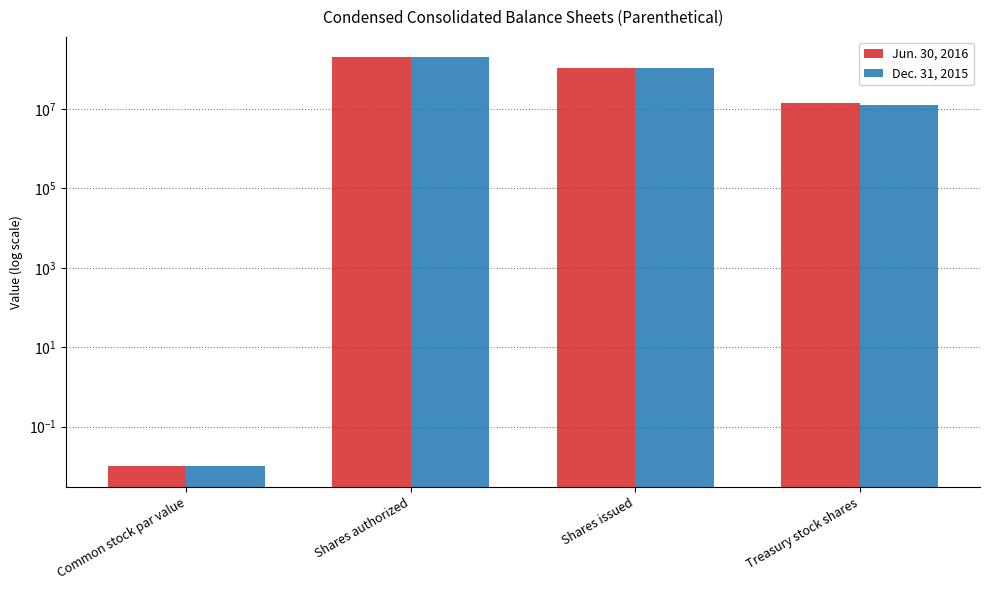

How many bars are there in each group?

2